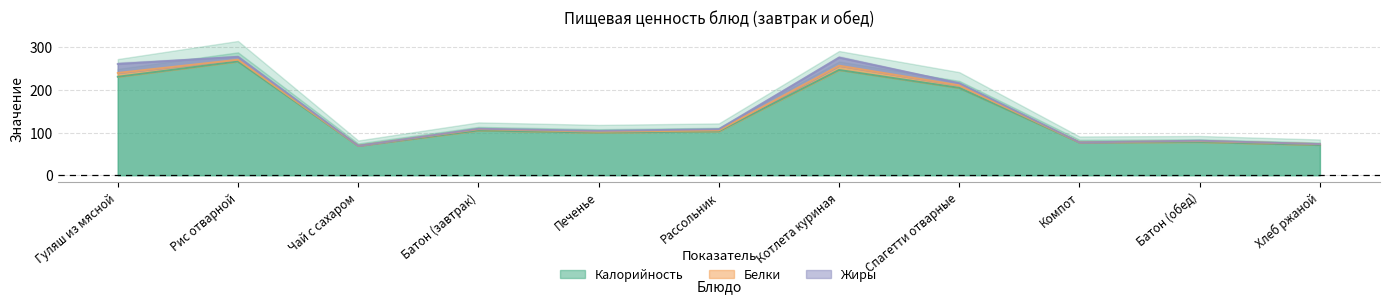

At which category does Жиры reach its first local valley?

Чай с сахаром